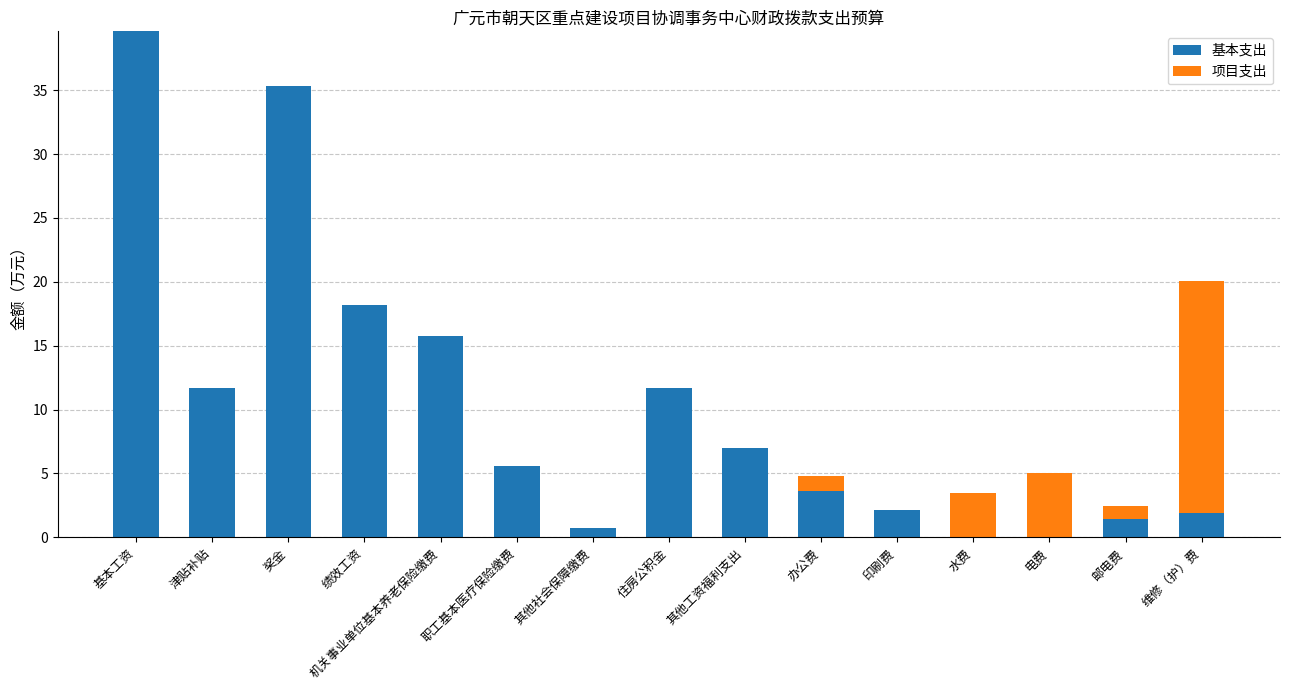

At which category is the sum across all series the highest?

基本工资